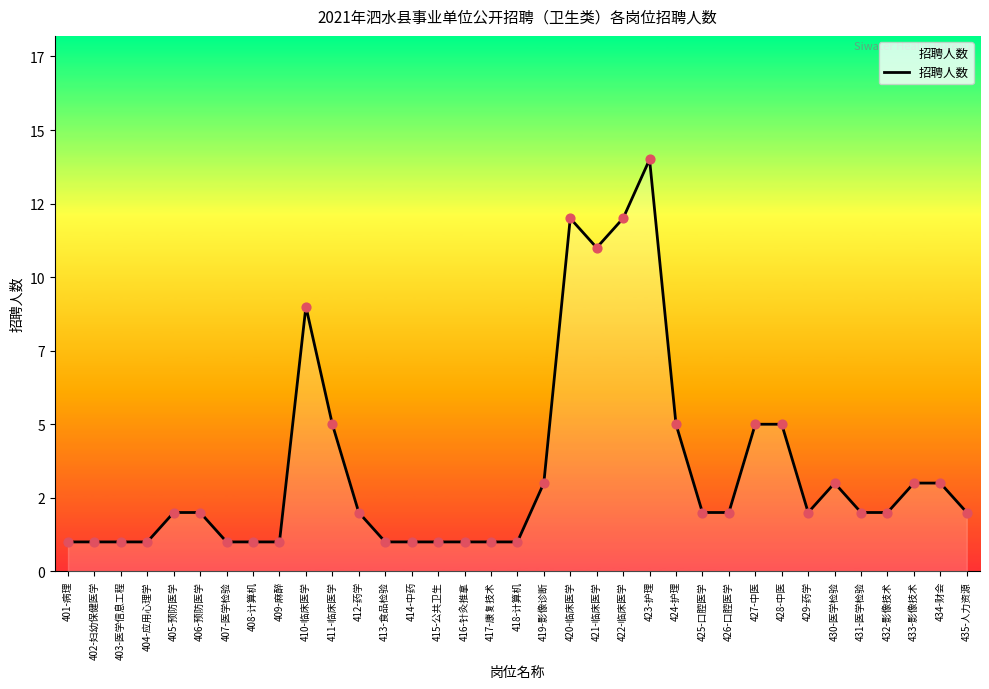

What is the change in value from 410-临床医学 to 422-临床医学?

+3